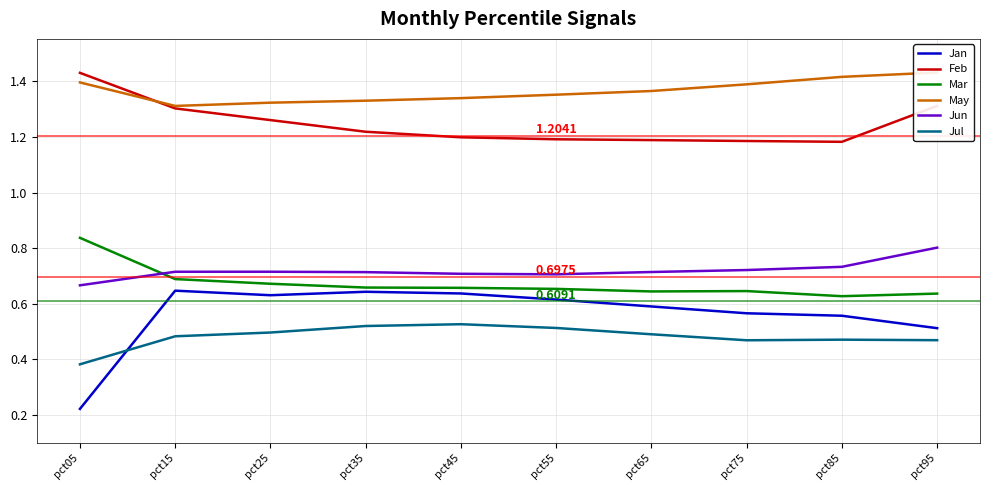

At which category is the sum across all series the highest?

pct95